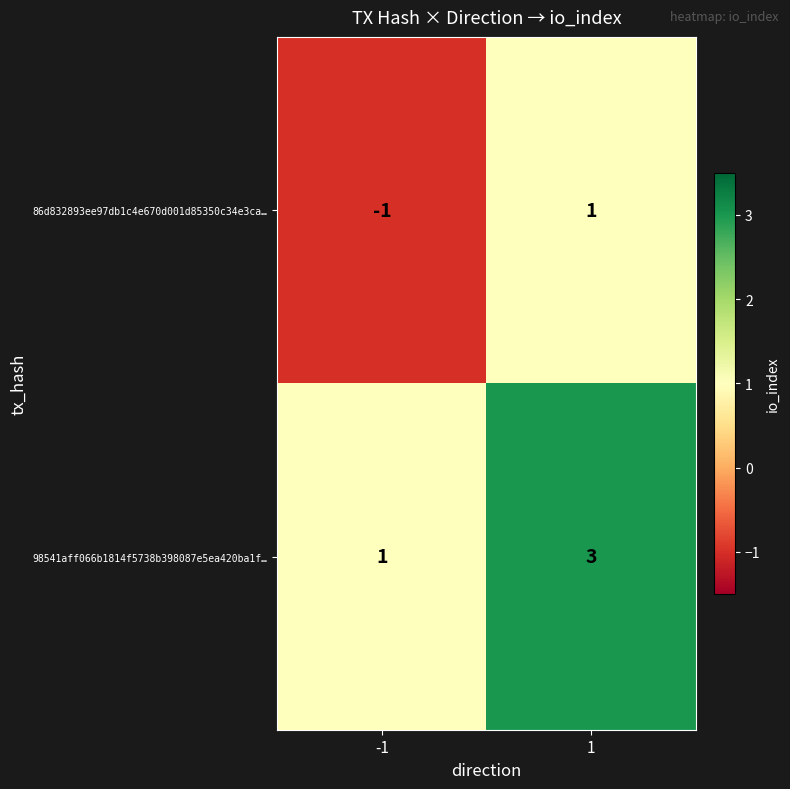

The 98541aff066b1814f5738b398087e5ea420ba1f… series shows 3 at 1. True or false?

True